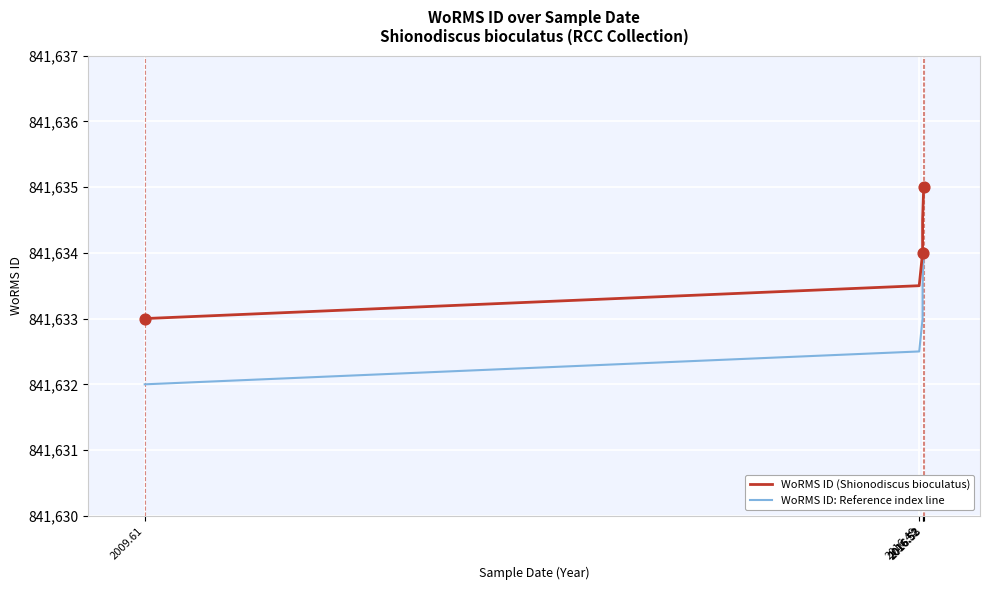

What is the total value across all series at 2016.52?

1683267.0